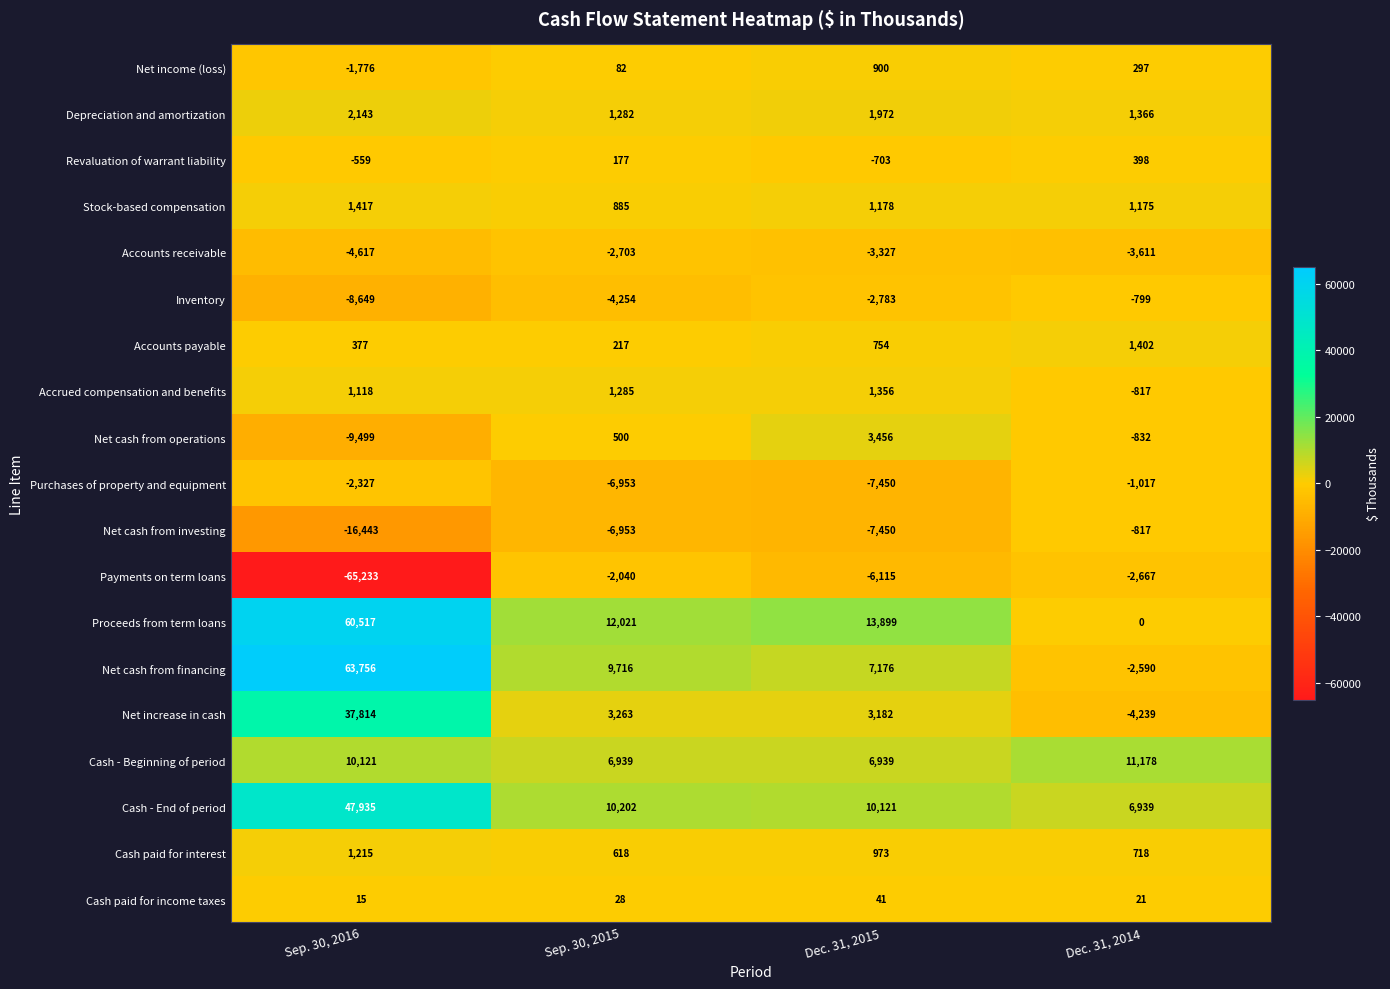

True or false: Cash - Beginning of period has a value of 10121 at Sep. 30, 2016.

True